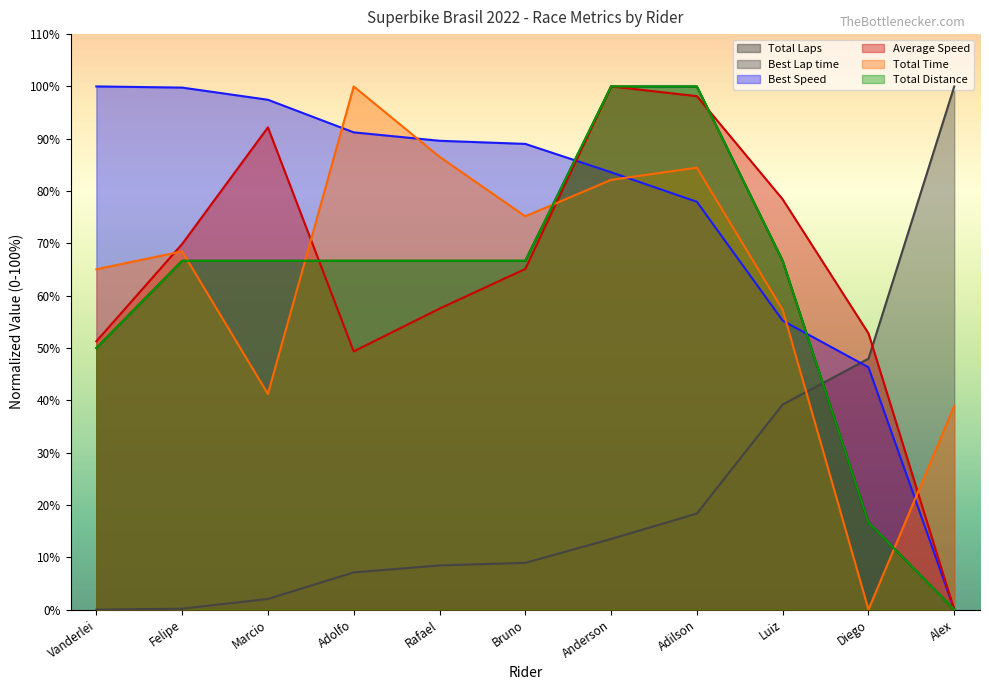

Where is Total Time nearest to the value 50?

Luiz